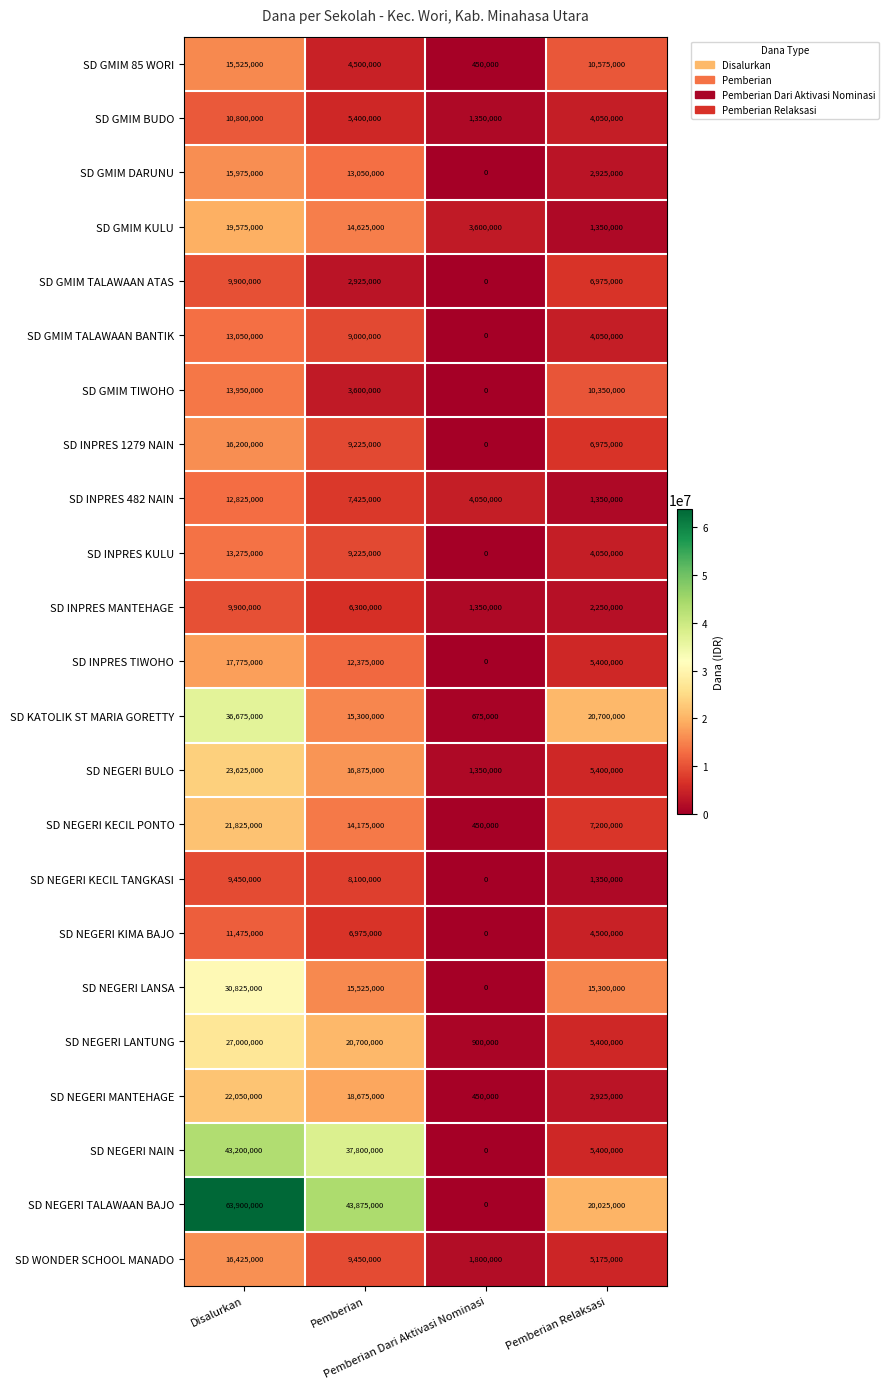

How many SD GMIM KULU values are between 3600000 and 19575000?

3